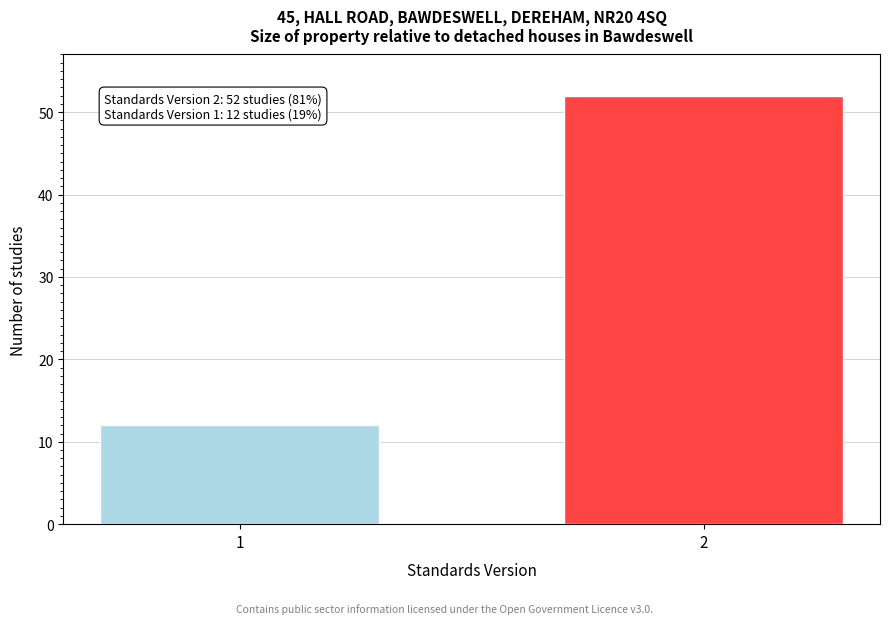

Reading right to left, what are all the values shown in this chart?

2=52	1=12